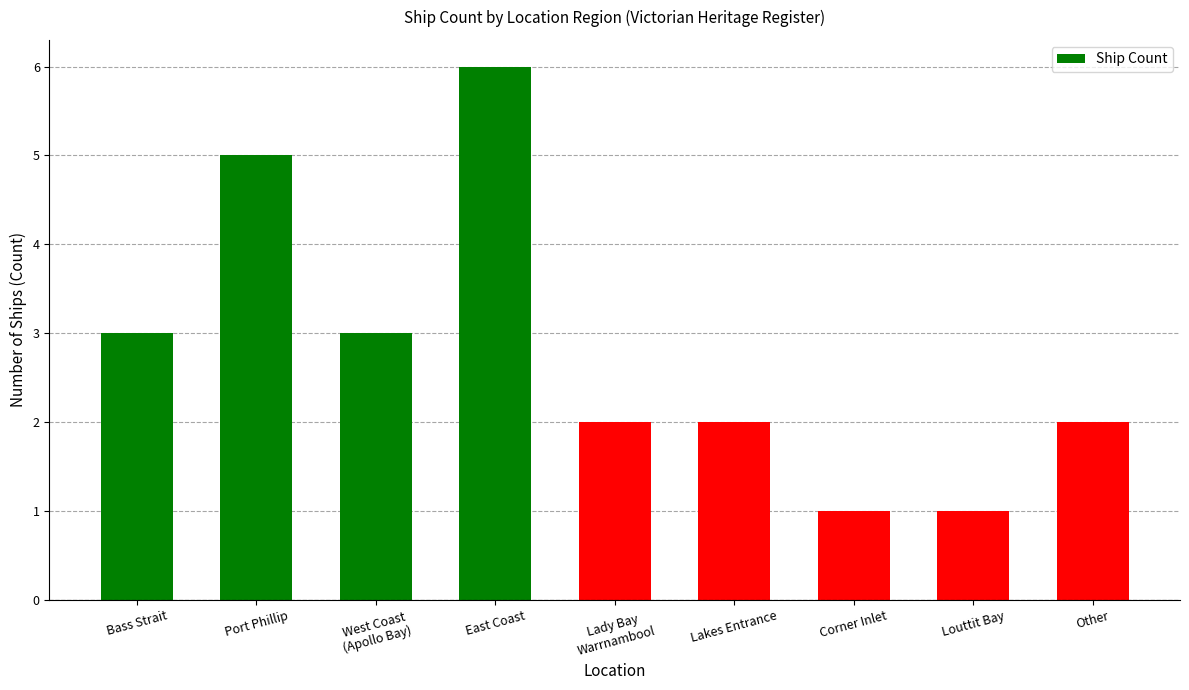

What is the difference between the maximum and minimum values?

5